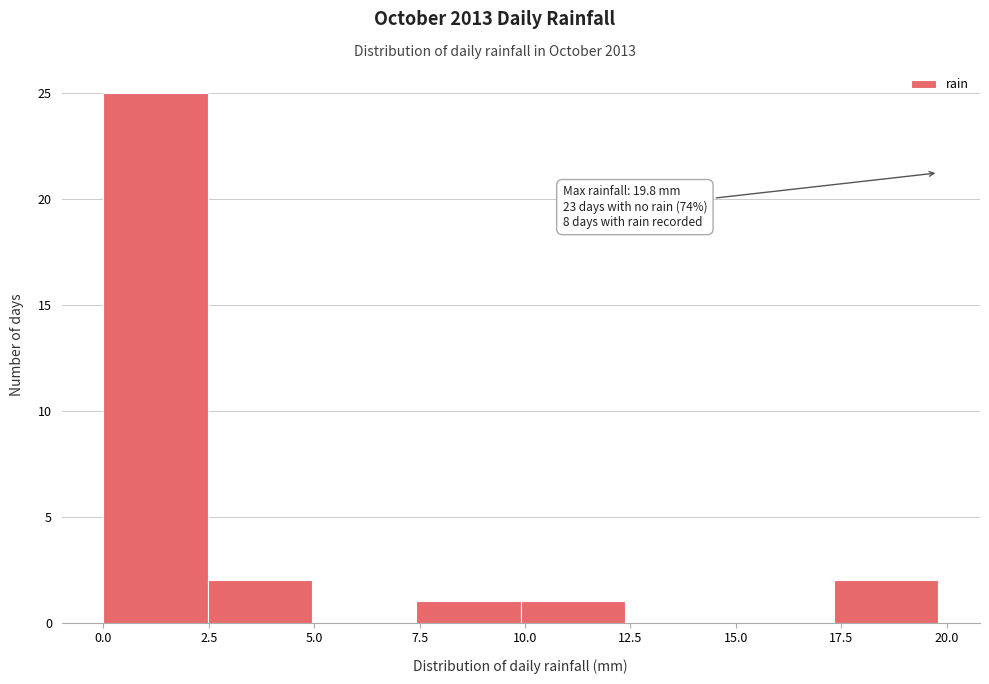

Over which range of the x-axis is the bar tallest?

0.0 to 2.5